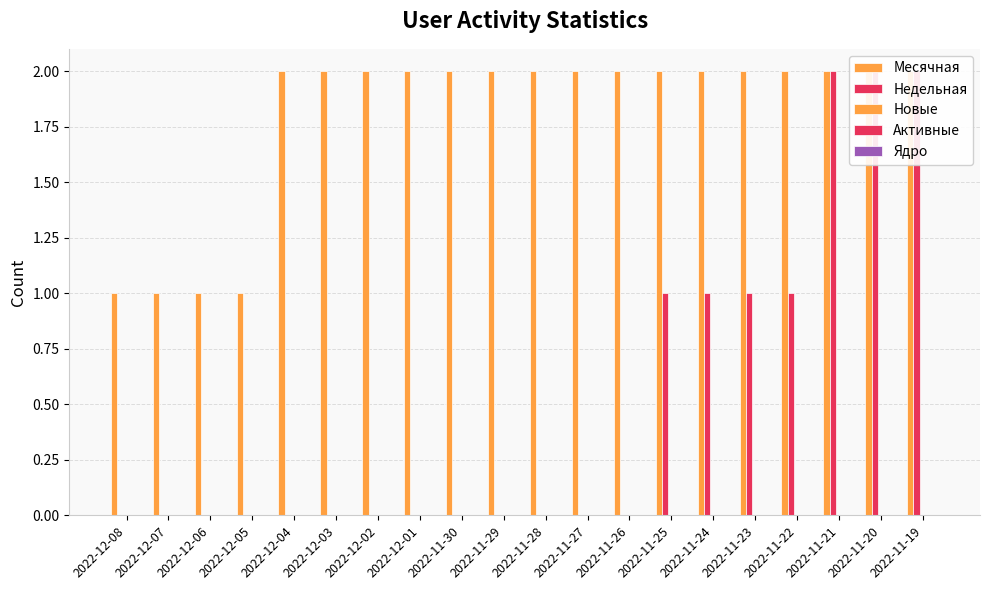

At which category is the sum across all series the highest?

2022-11-21